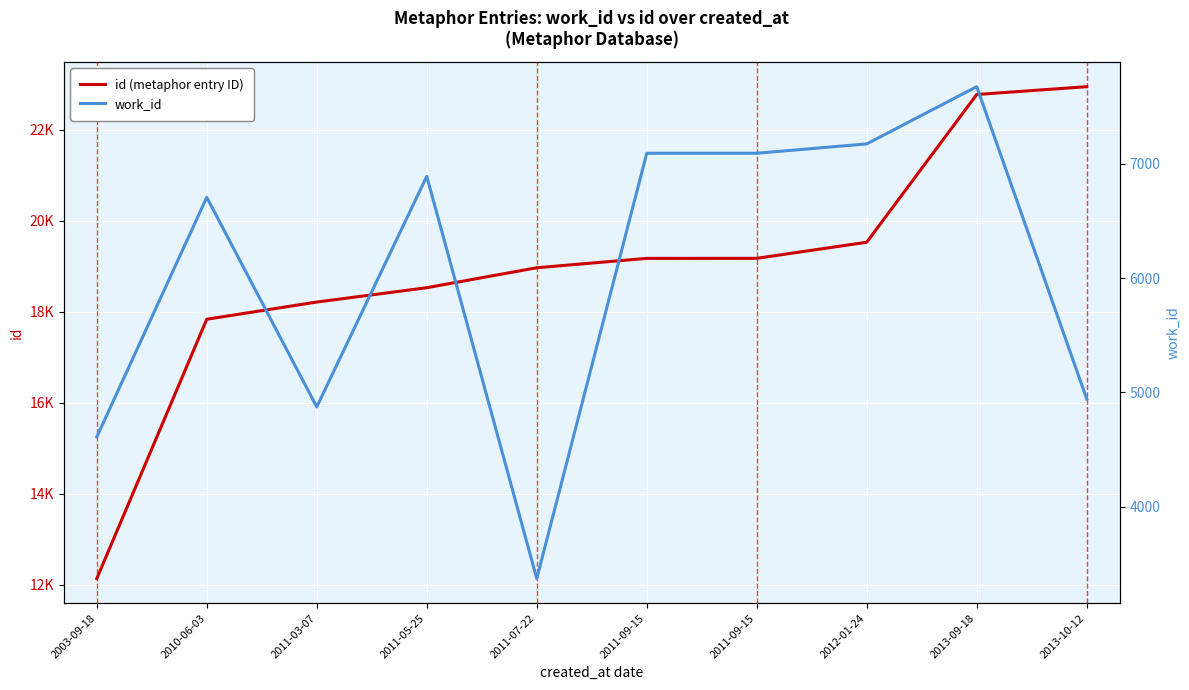

True or false: id (metaphor entry ID) has a value of 11102 at 2011-09-15.

False